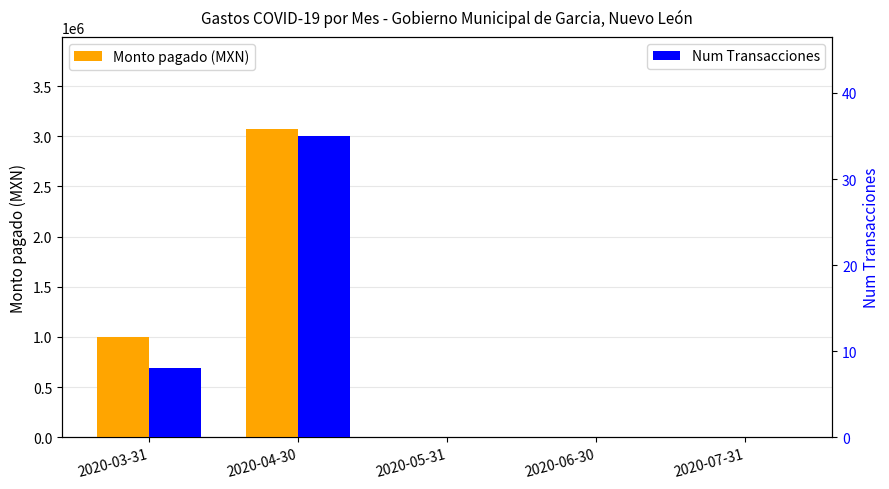

List the series in order of their overall mean, highest first.

Monto pagado (MXN), Num Transacciones